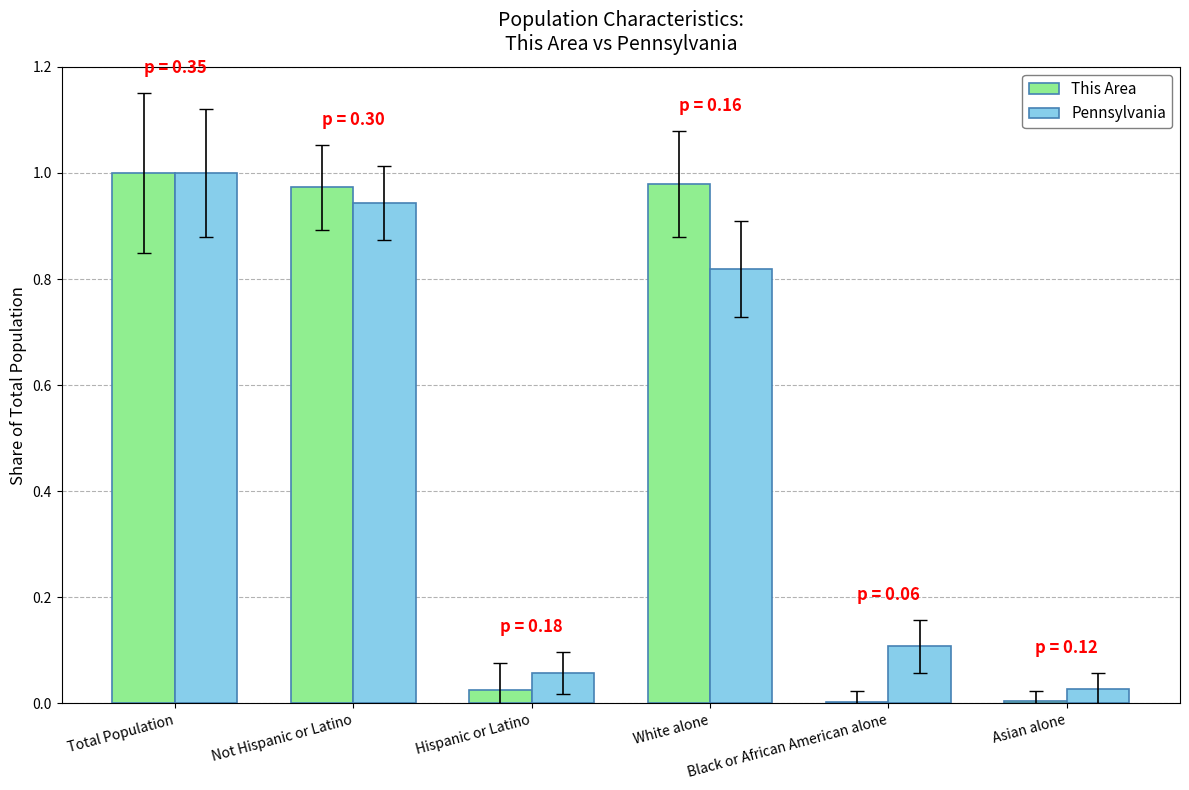

What is the sum of all This Area values?

3.0